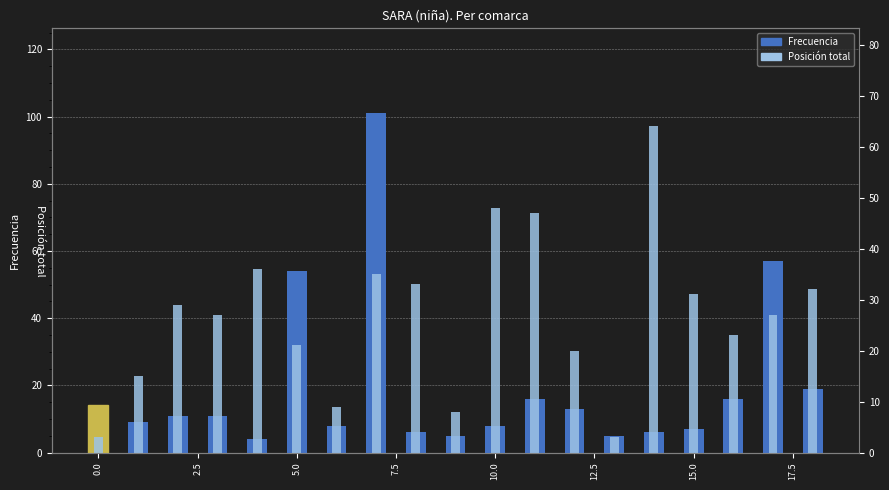

Which series changed the most between 0.0 and 5.0?

Posición total